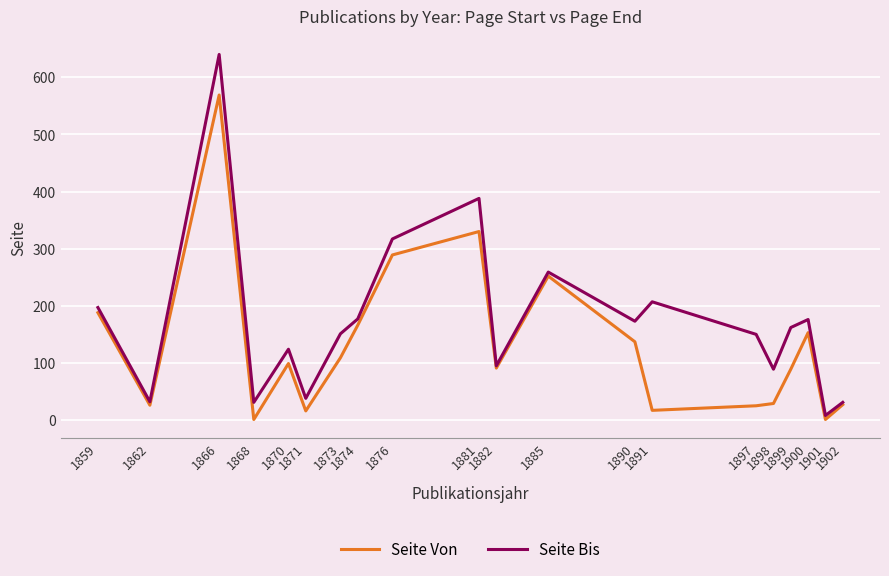

What is the approximate value of Seite Bis at 1870, to the nearest 50?

100